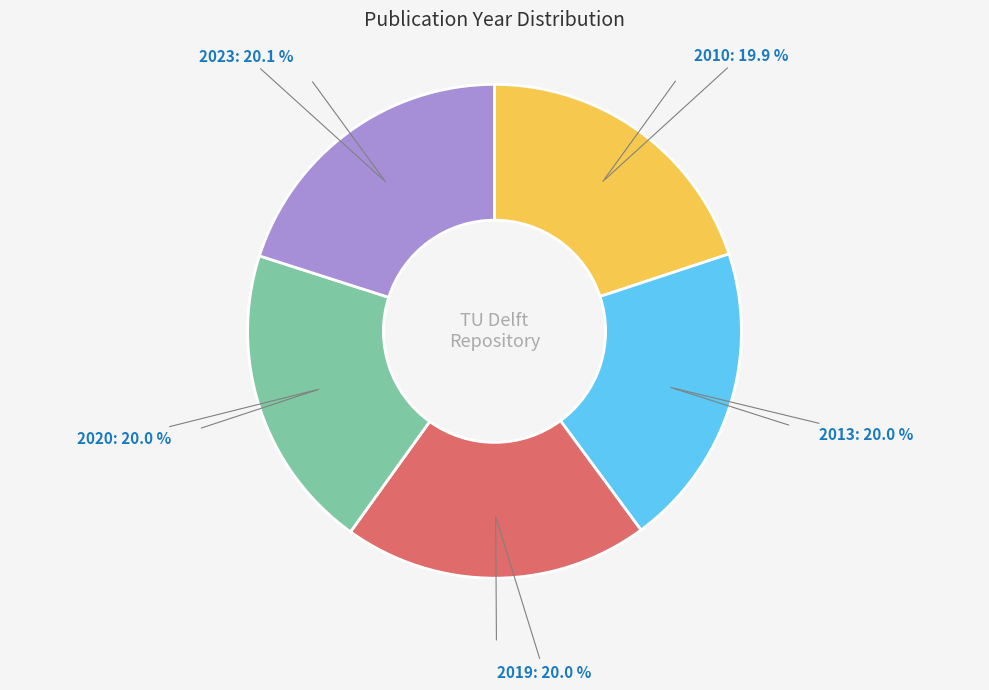

Is there any slice that represents more than half of the pie?

No